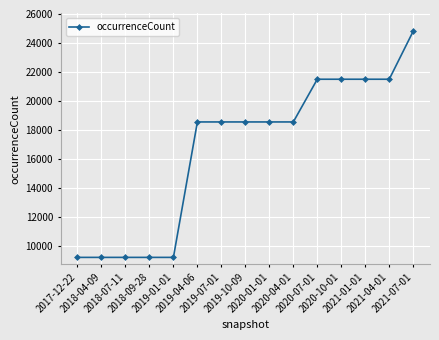

What is the sum of the values at 2019-10-09 and 2020-01-01?

37076